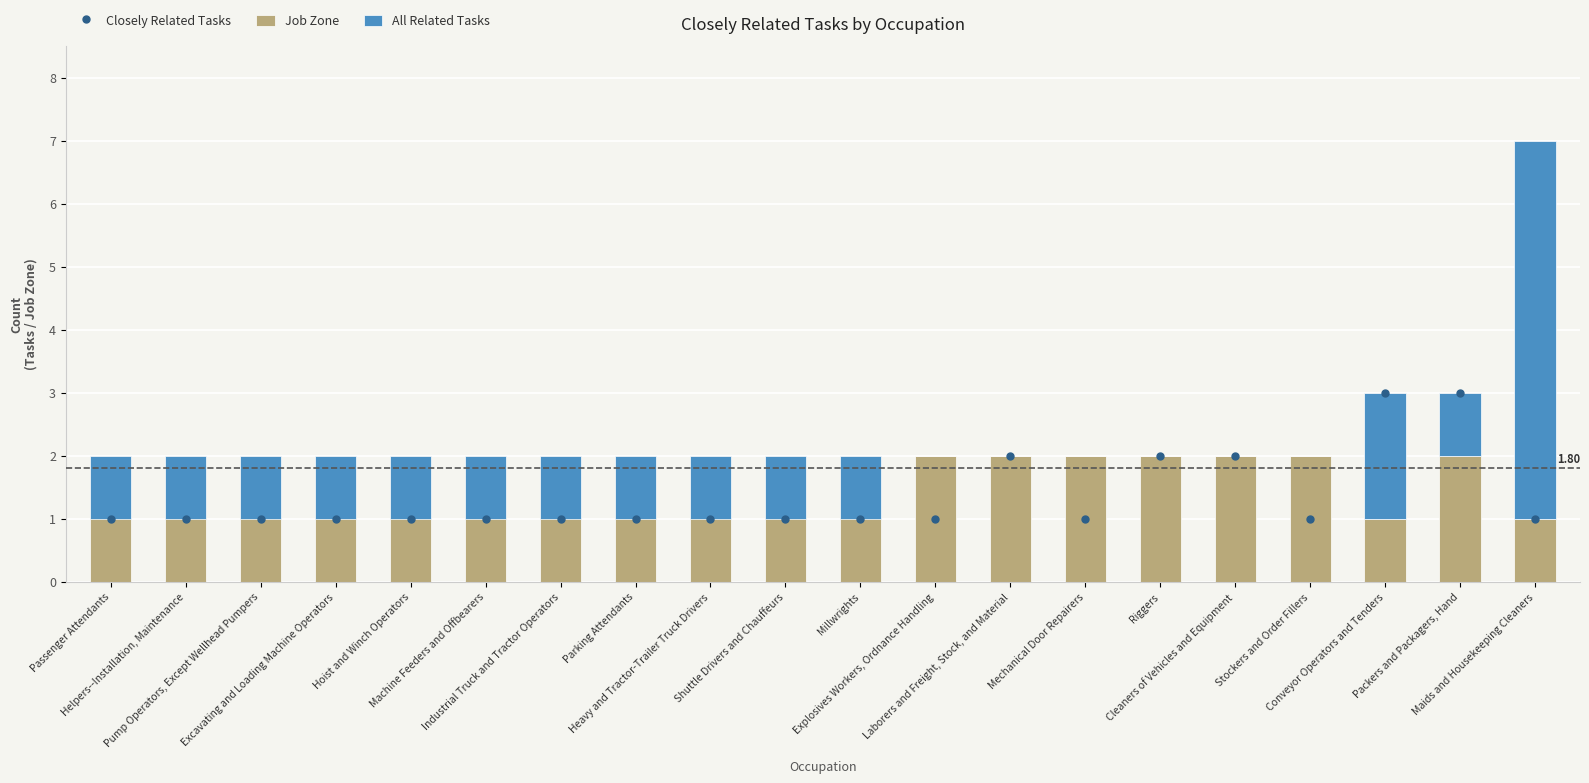

At which category does the chart reach its peak across all series?

Maids and Housekeeping Cleaners